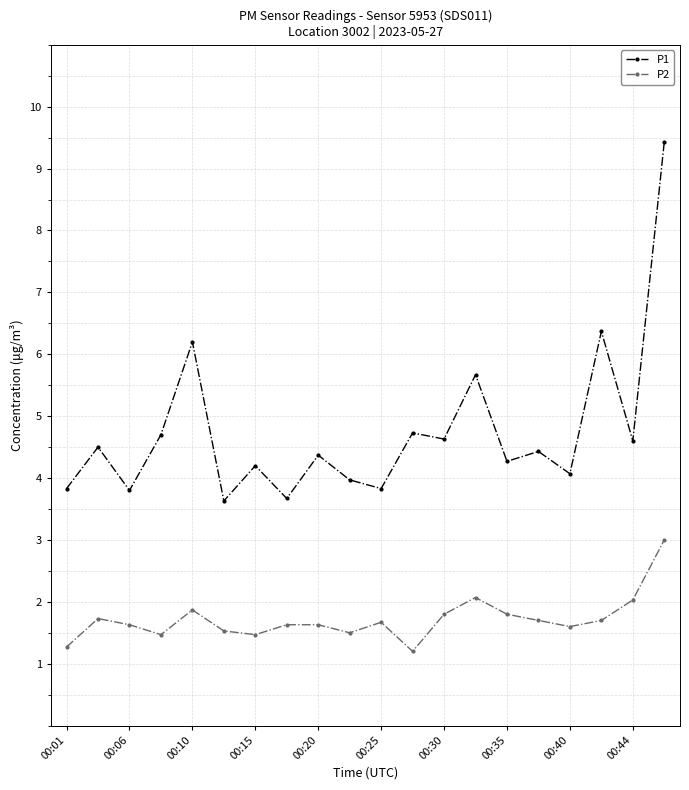

What is the smallest value displayed?

1.2